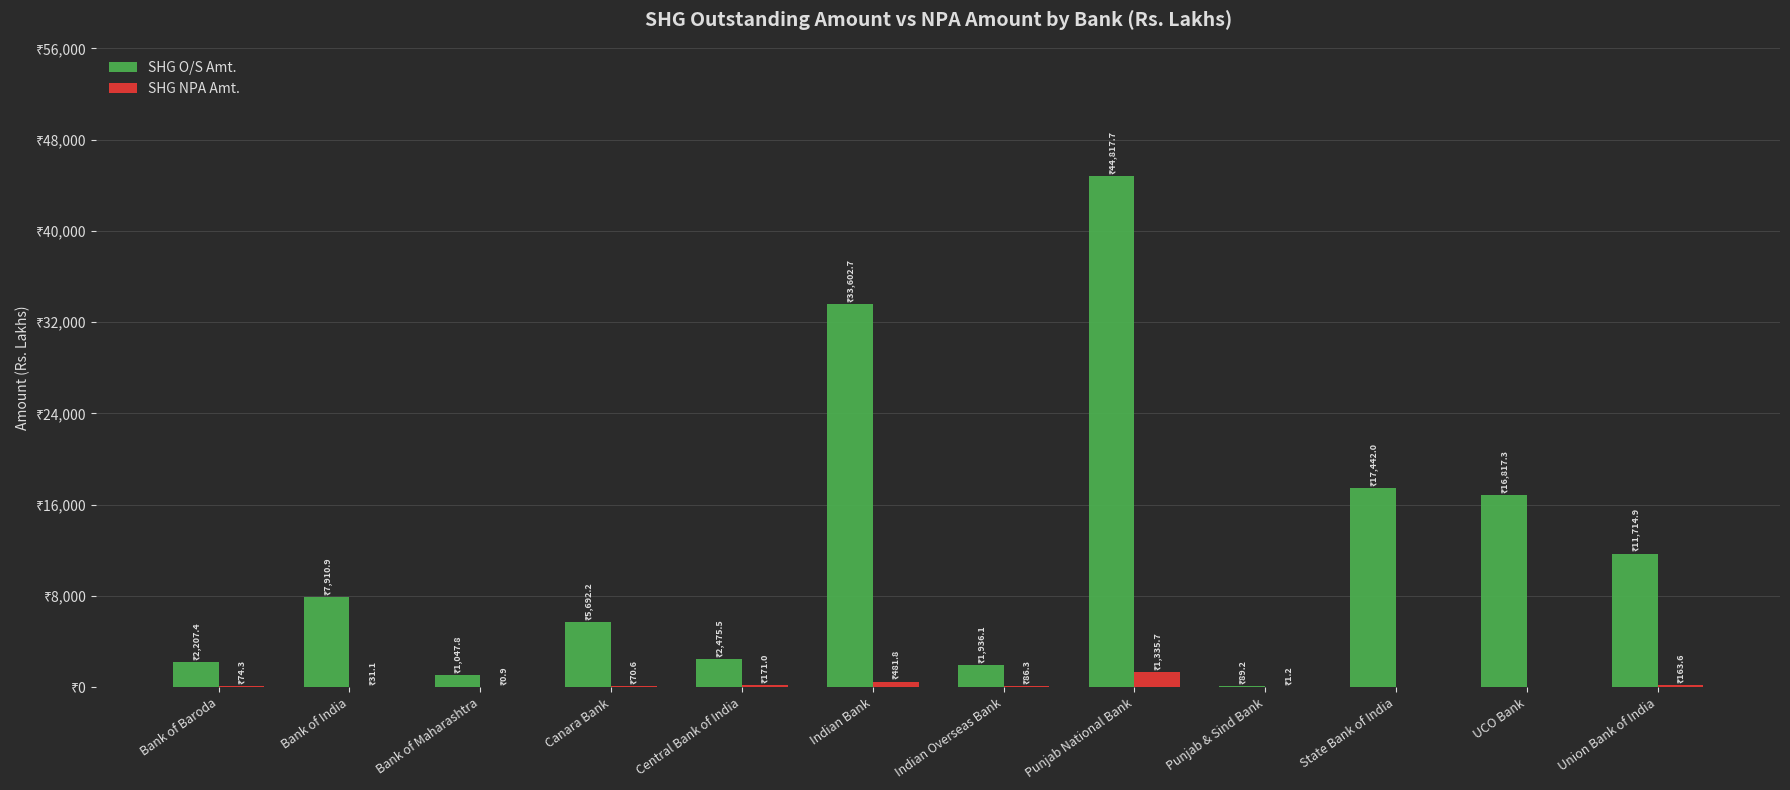

Which series has the largest total across all categories?

SHG O/S Amt.